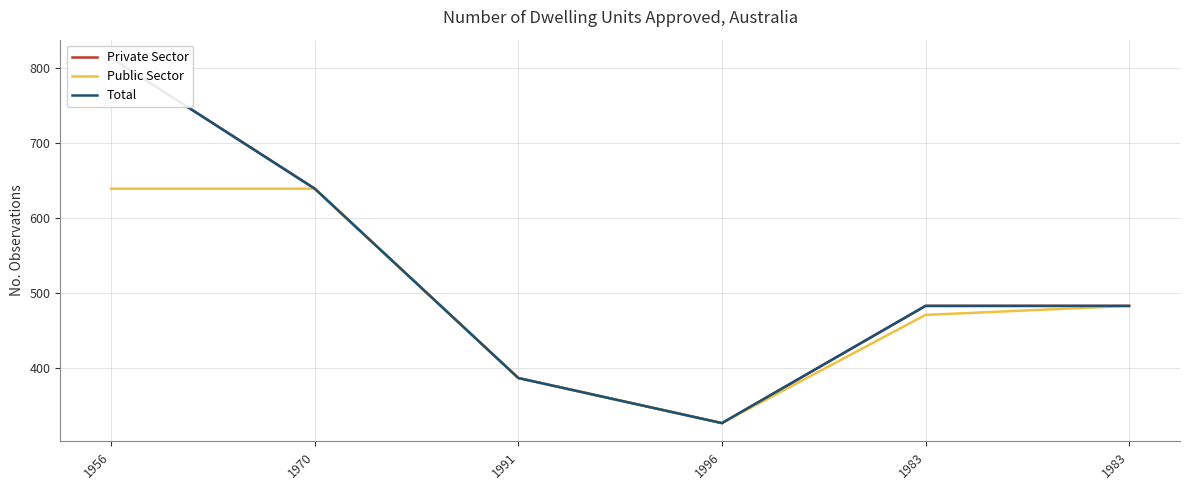

How many lines are shown in the chart?

3